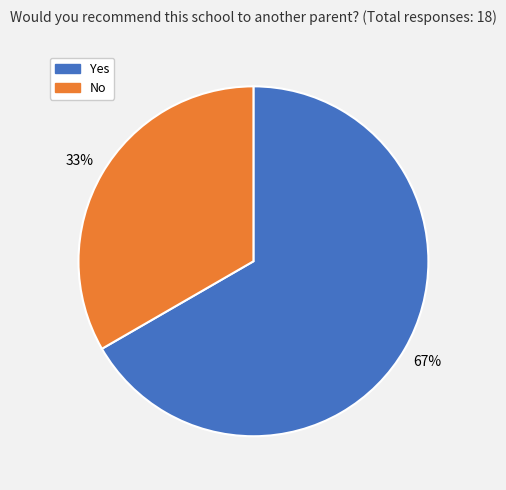

To the nearest percent, what is the combined percentage of No and Yes?

100%